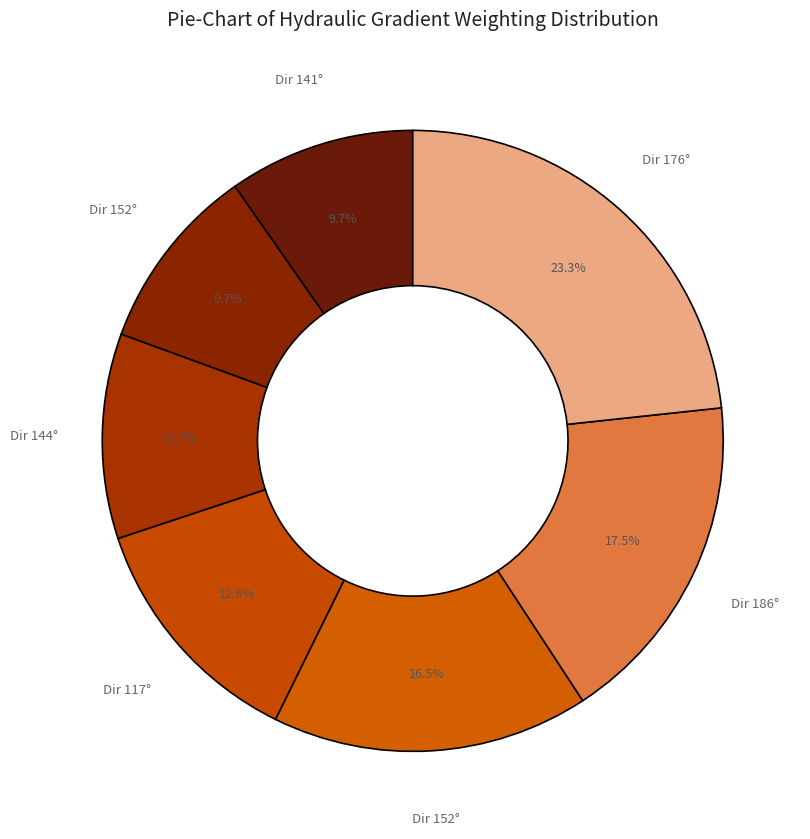

Count the number of slices in the pie.

7